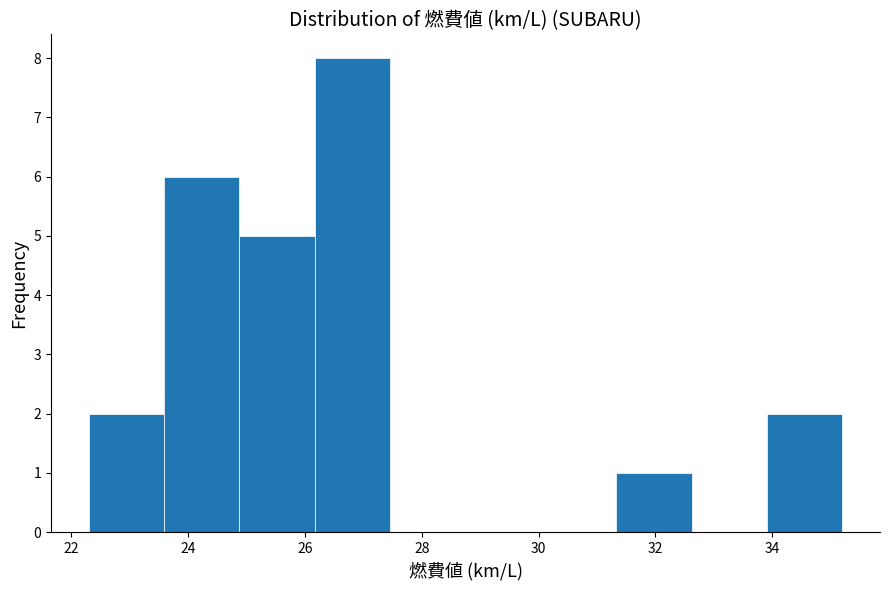

How tall is the bar that spans 34.0 to 35.2 on the x-axis? Neither the bar edges nor the heights are printed on the chart, so give them approximately, as read against the axes.

2